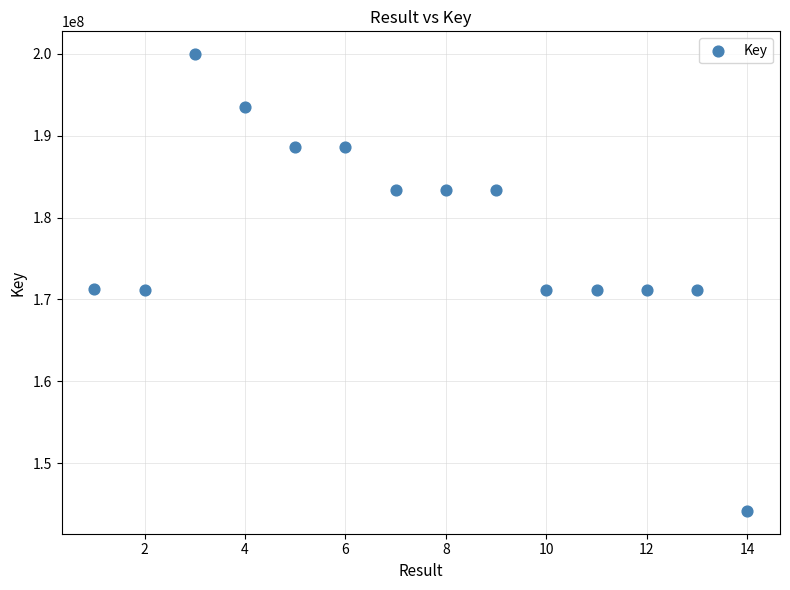

What is the range of Y values (max minus min)?

55778690